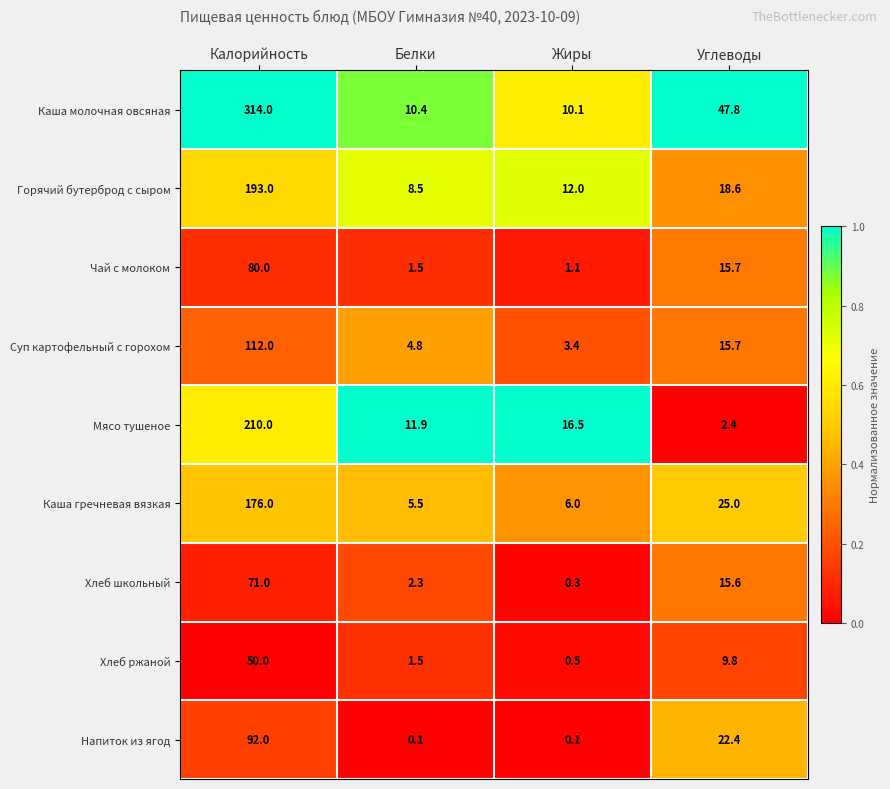

Which category has the highest value across all series?

Калорийность